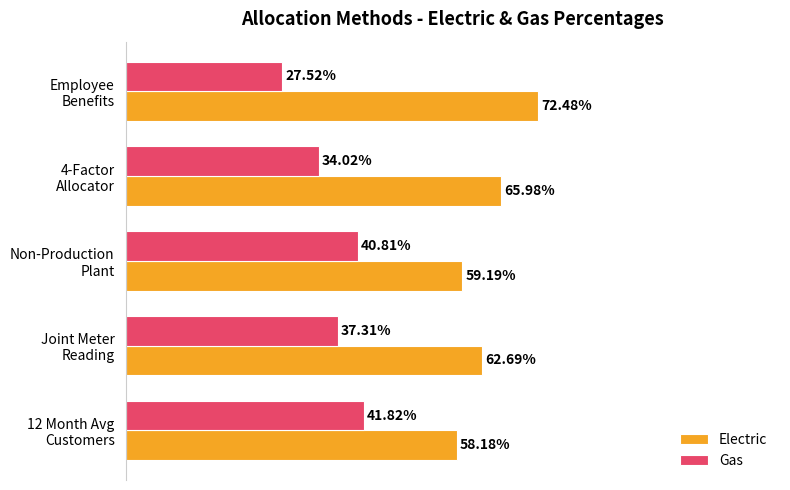

What are all the series names shown in the legend?

Electric, Gas